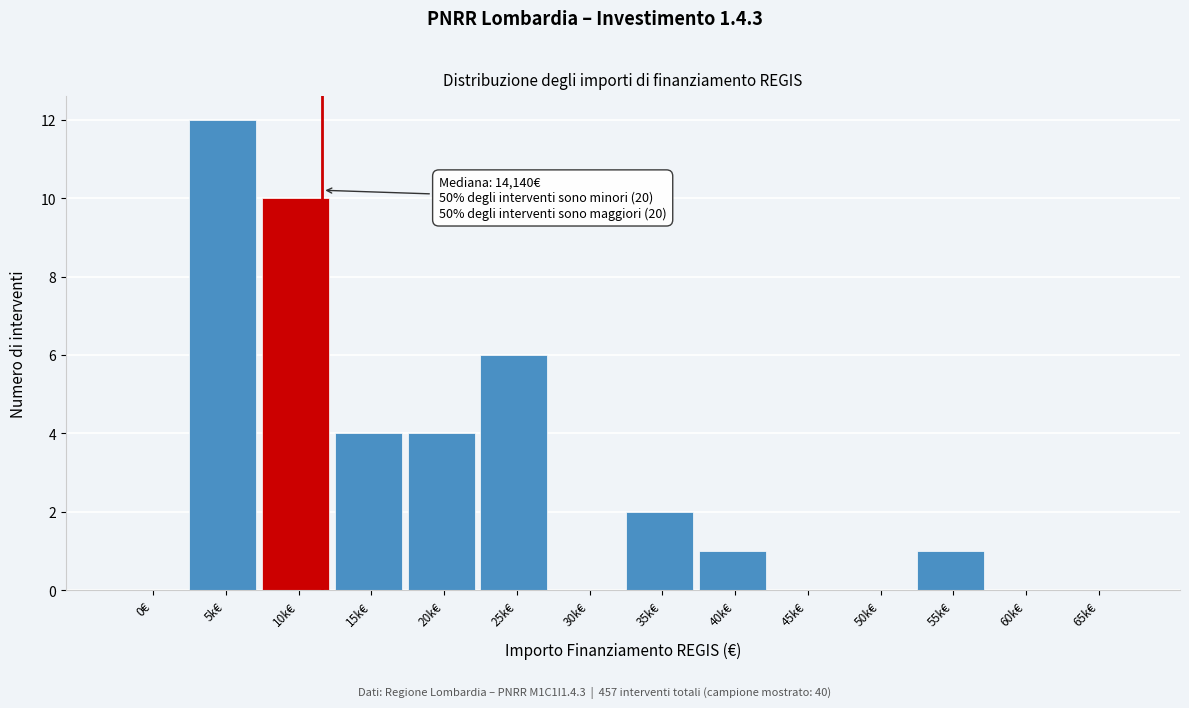

Reading left to right, list all the values displayed in this chart.

0€=0	5k€=12	10k€=10	15k€=4	20k€=4	25k€=6	30k€=0	35k€=2	40k€=1	45k€=0	50k€=0	55k€=1	60k€=0	65k€=0